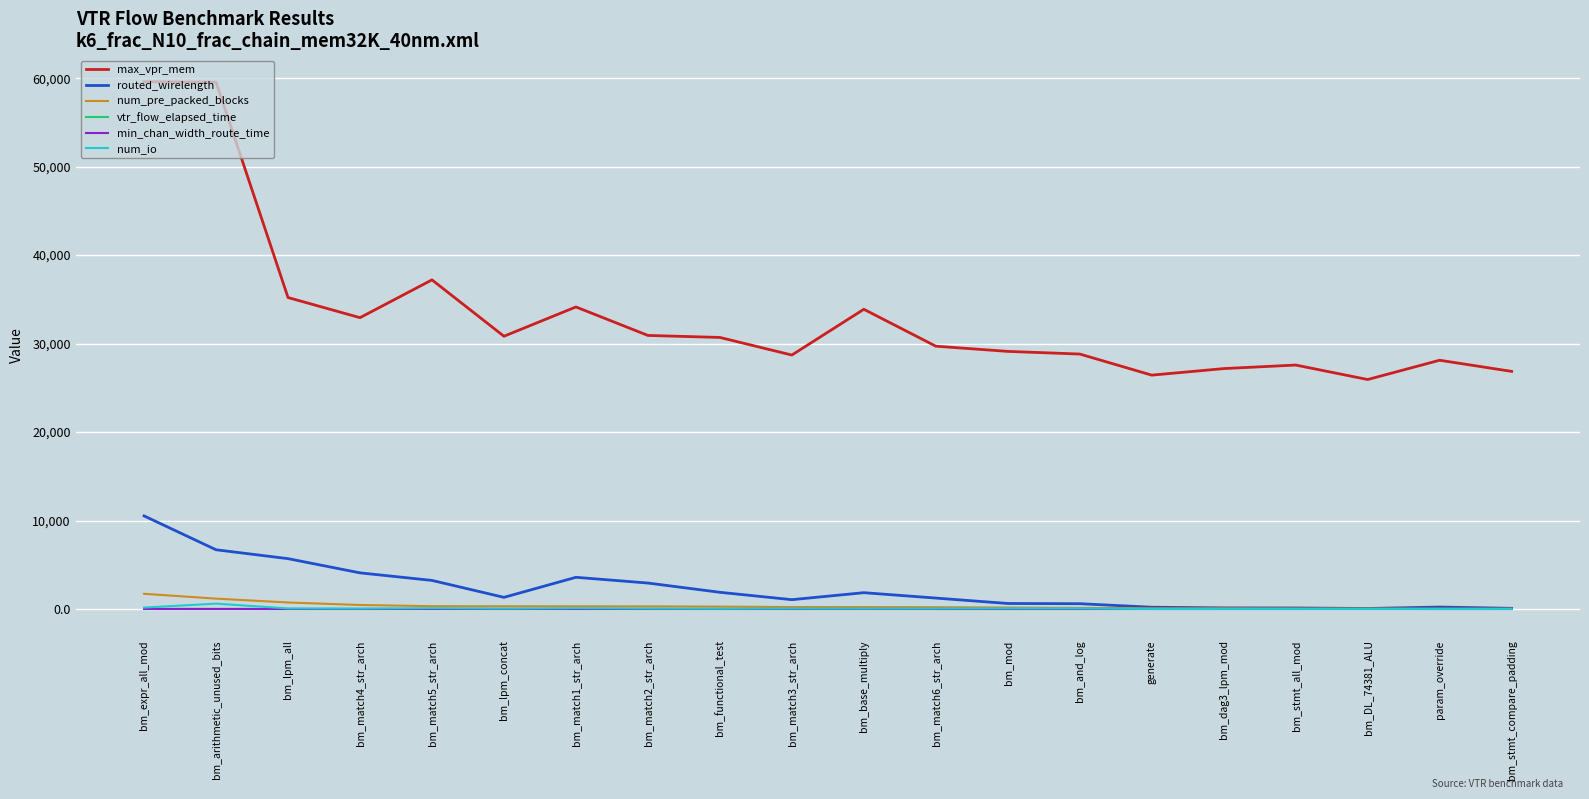

True or false: num_io and max_vpr_mem intersect in this chart.

False